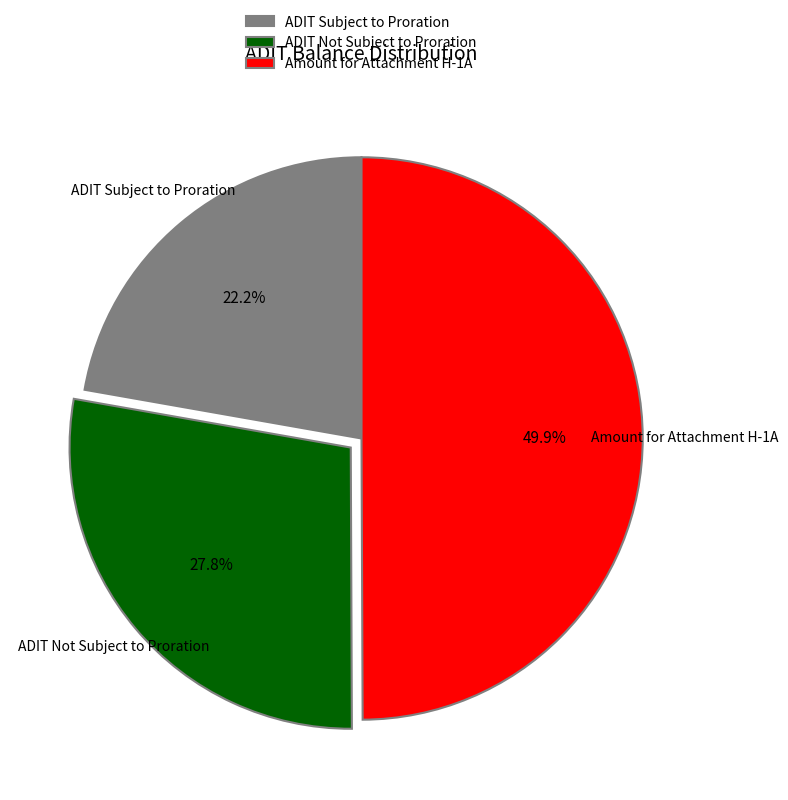

Is it true that ADIT Subject to Proration is 11% of the pie?

False